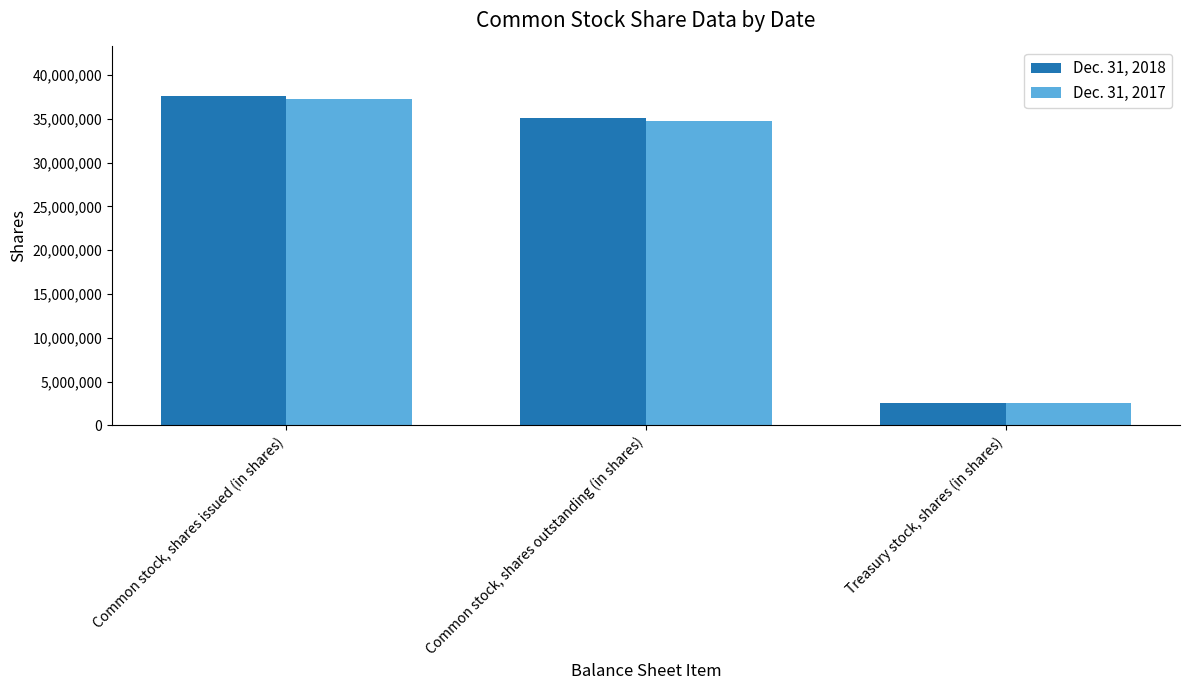

At which category is the sum across all series the highest?

Common stock, shares issued (in shares)